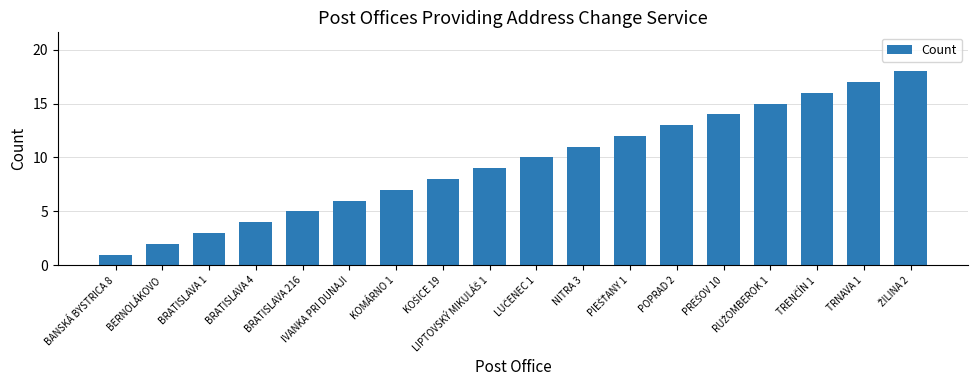

What is the difference between the maximum and second lowest values?

16